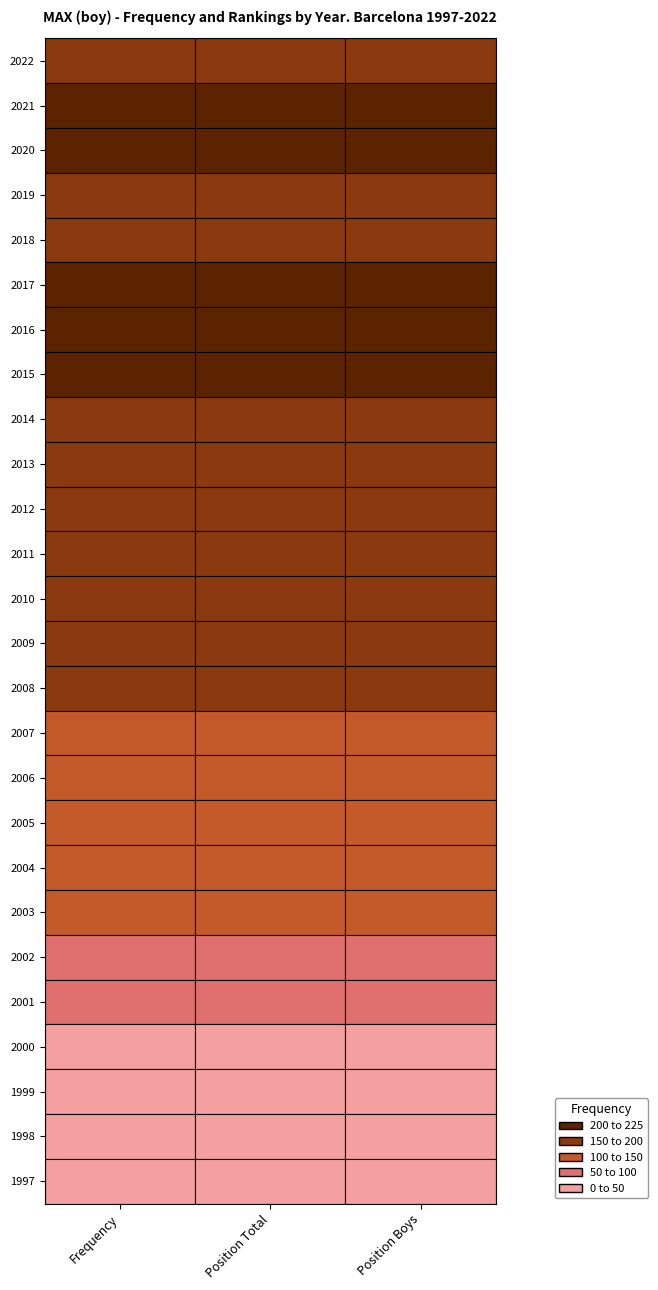

At which label does Position_Boys first exceed 42?

2008